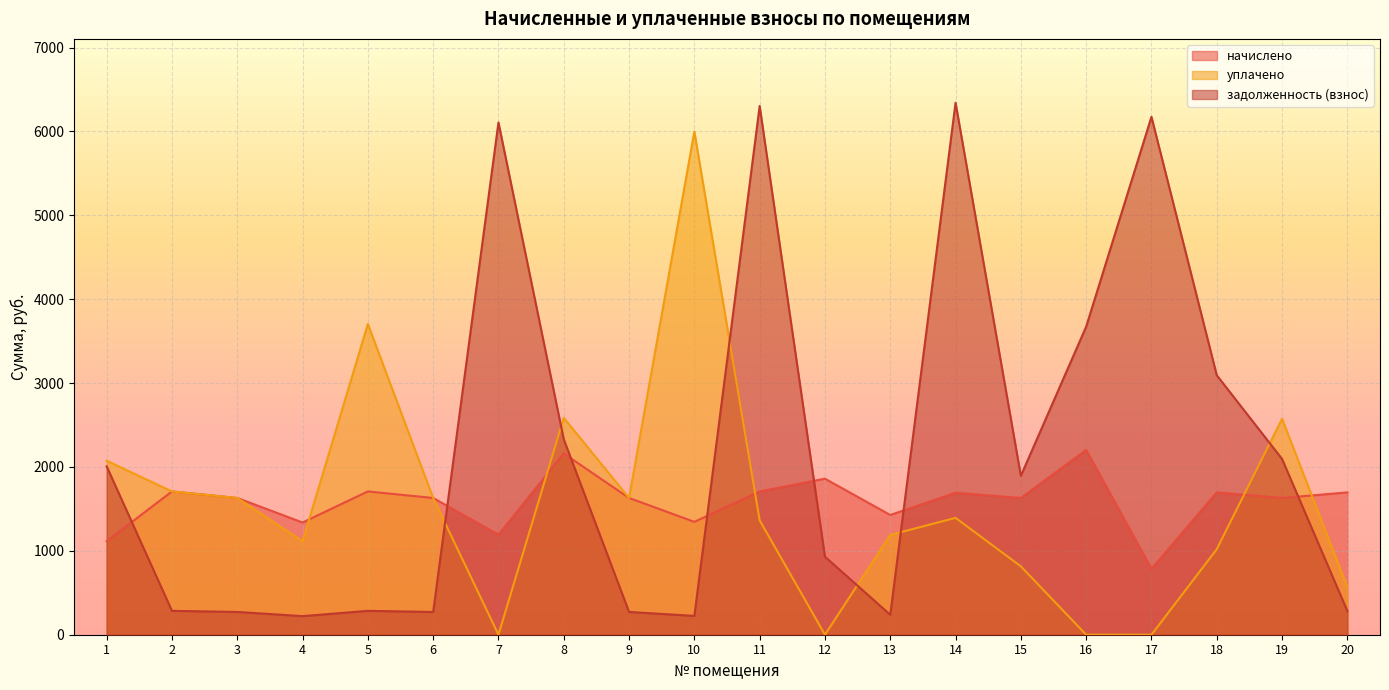

At which category is the sum across all series the highest?

14